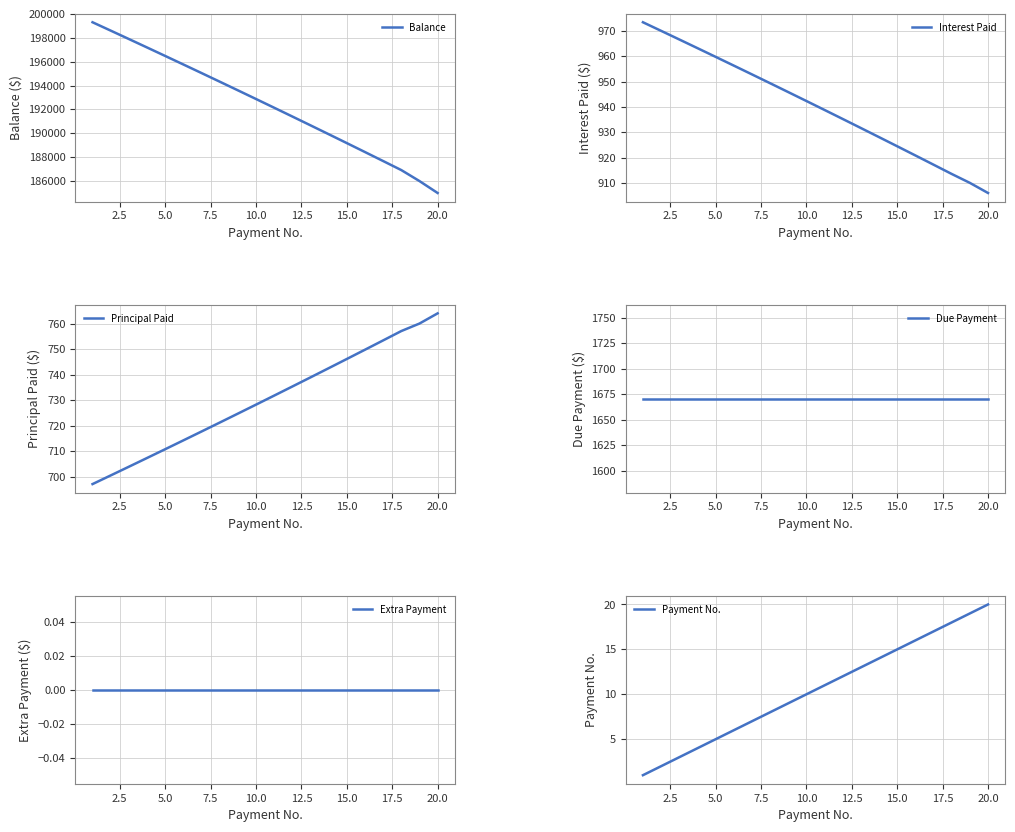

What is the value of the Balance point at the 6th from the left?

195766.3